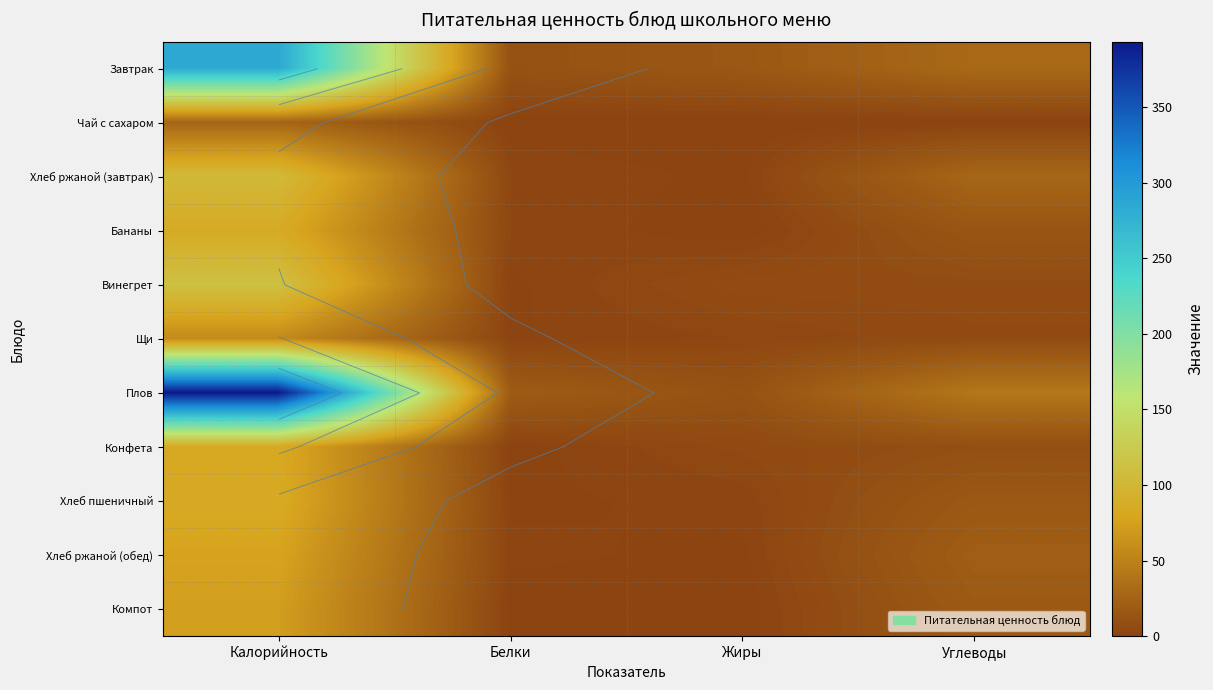

Which series has the largest total across all categories?

Плов